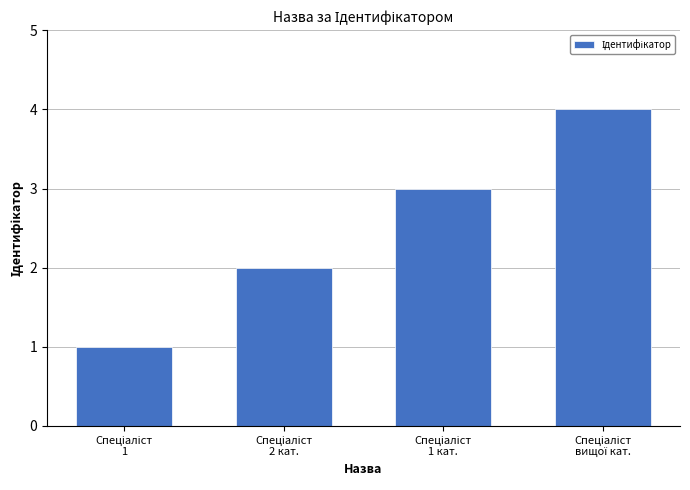

What is the maximum value shown in the chart?

4